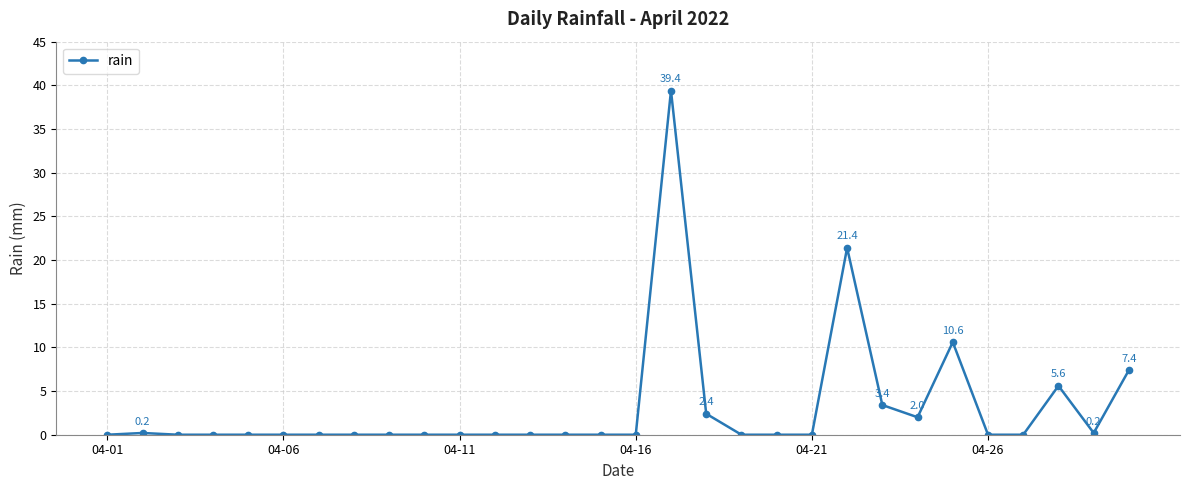

Reading left to right, list all the values displayed in this chart.

0.0	0.2	0.0	0.0	0.0	0.0	0.0	0.0	0.0	0.0	0.0	0.0	0.0	0.0	0.0	0.0	39.4	2.4	0.0	0.0	0.0	21.4	3.4	2.0	10.6	0.0	0.0	5.6	0.2	7.4